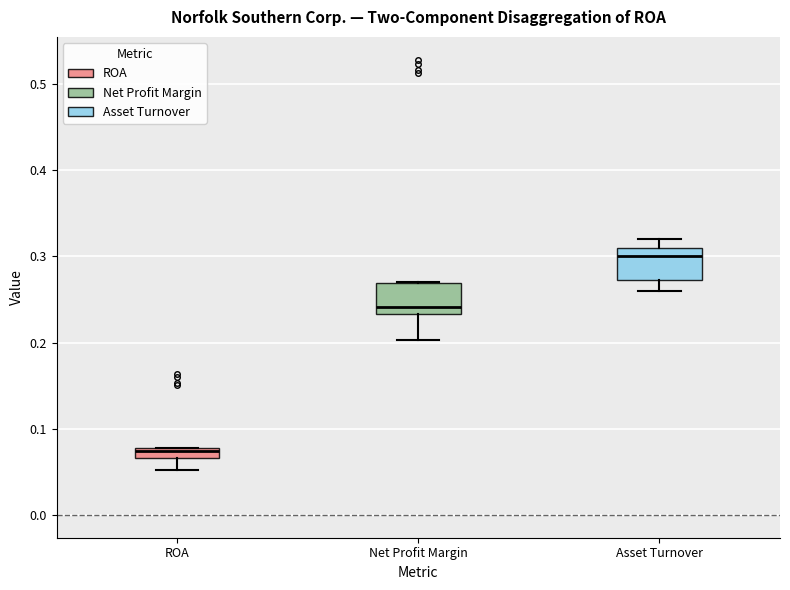

Where does the lower whisker of the box for Asset Turnover end on the y-axis? The values are not printed on the chart, so give them approximately, as read against the axis.

0.26